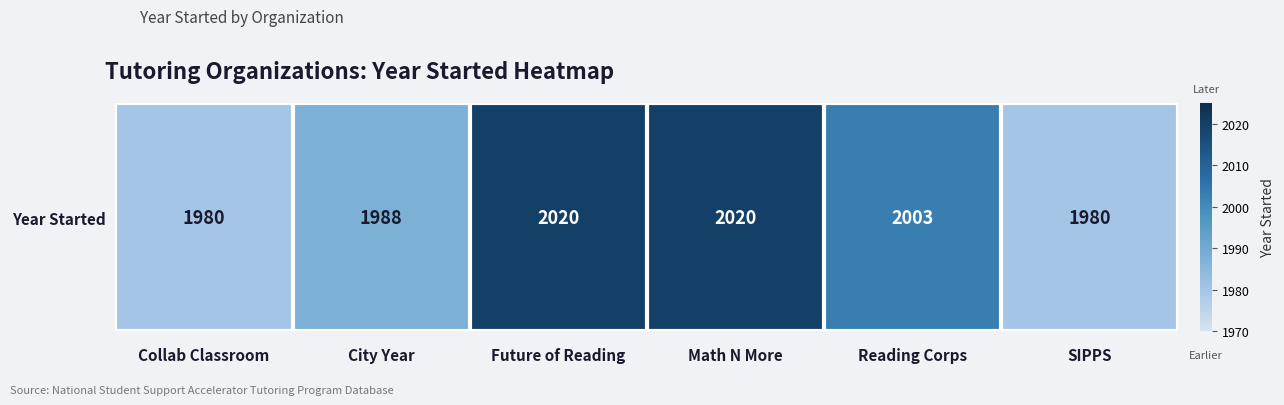

What is the approximate value at SIPPS, to the nearest 5?

1980